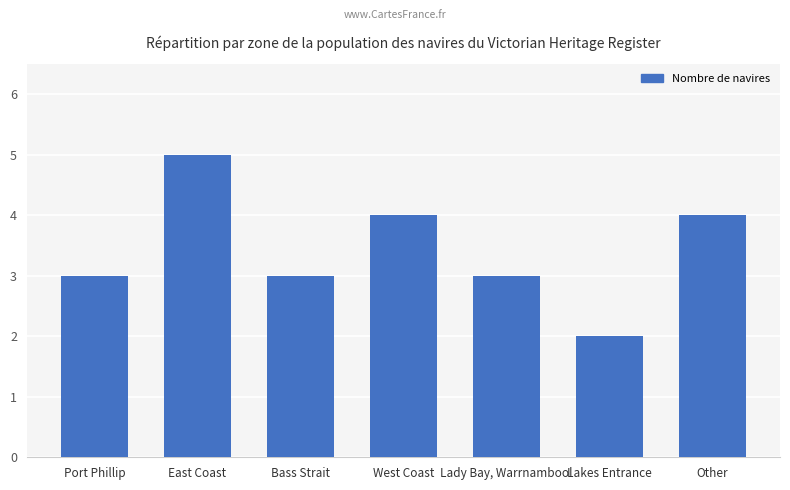

What is the smallest value displayed?

2